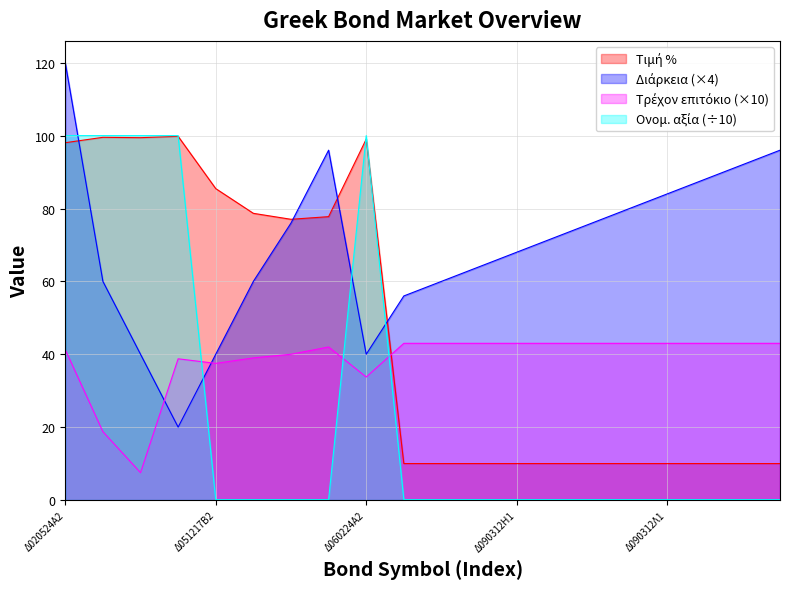

Where is the first local minimum for Διάρκεια?

Δ050423Α2